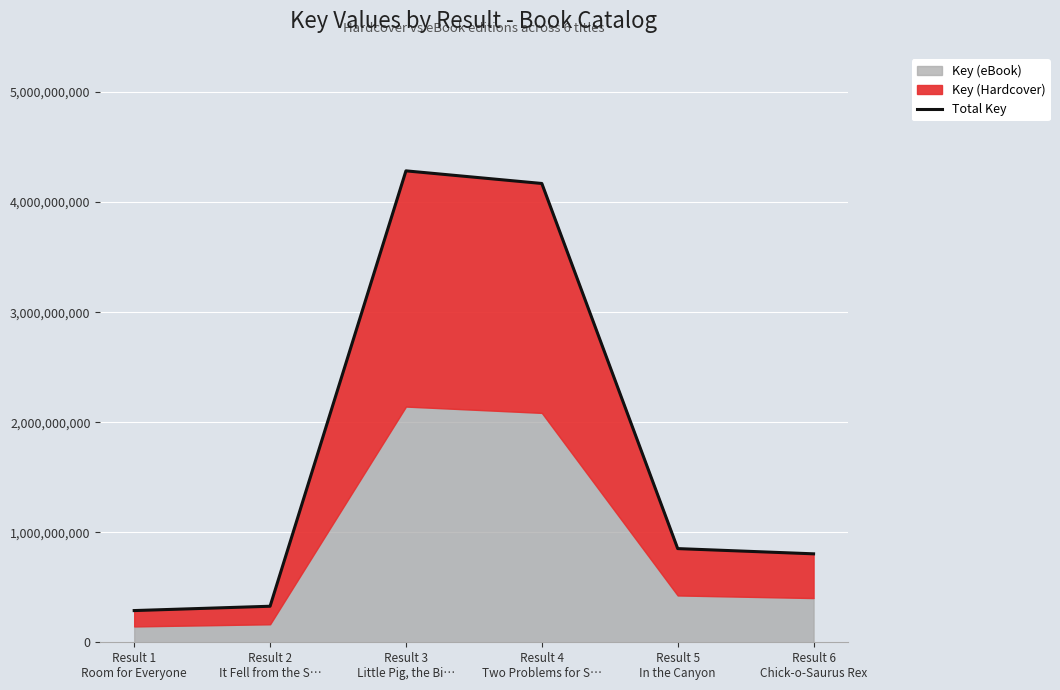

How many data points are above 851348438?

2